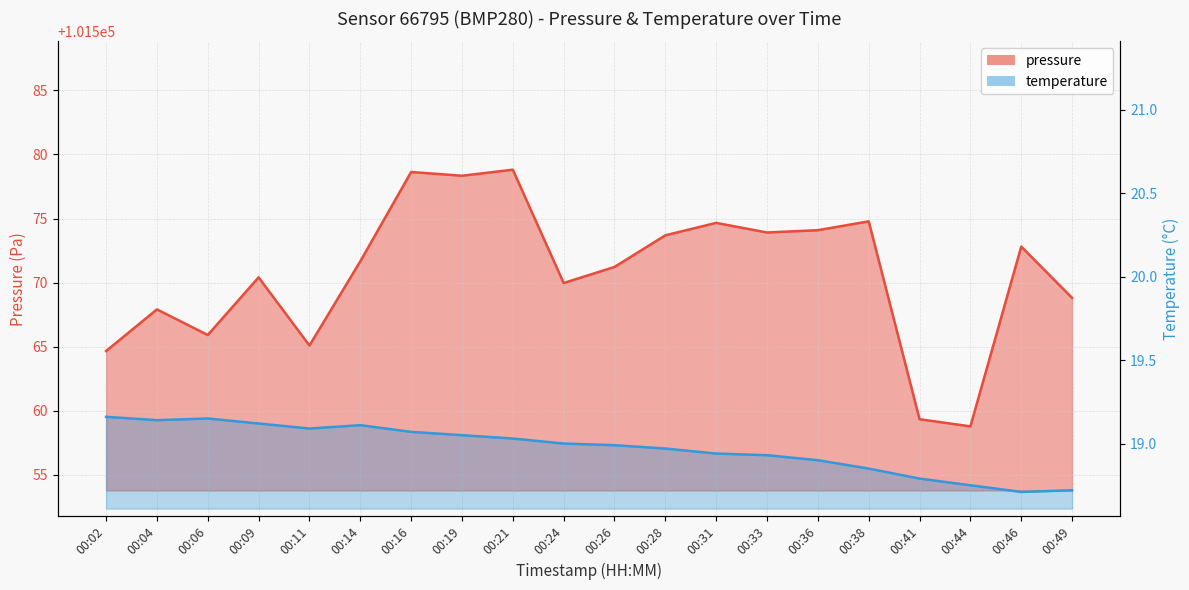

True or false: temperature has more than 2 interior local peaks.

False